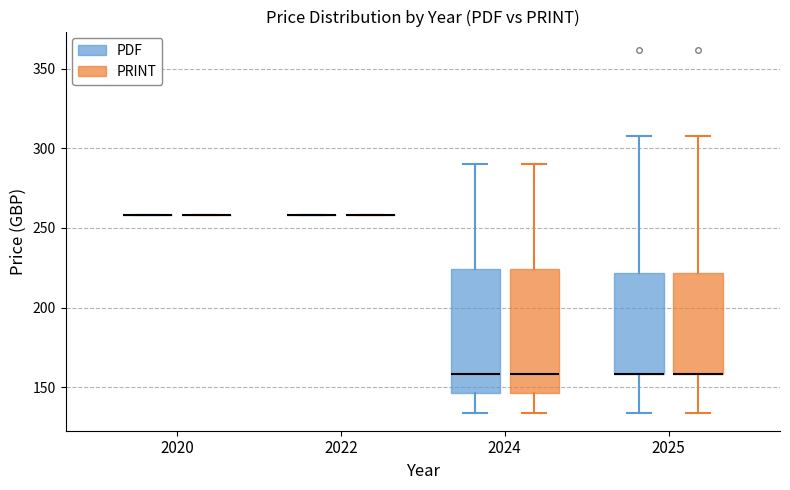

Reading left to right, read every box against the y-axis: the position of its median line, the range the box covers, and the ends of its whiskers. The values are not printed on the chart, so give them approximately, as read against the axis.

2020 (PDF): box collapsed to a line at 260, whiskers 260 to 260
2020 (PRINT): box collapsed to a line at 260, whiskers 260 to 260
2022 (PDF): box collapsed to a line at 260, whiskers 260 to 260
2022 (PRINT): box collapsed to a line at 260, whiskers 260 to 260
2024 (PDF): median 160, box 145 to 225, whiskers 135 to 290
2024 (PRINT): median 160, box 145 to 225, whiskers 135 to 290
2025 (PDF): median 160 (drawn on the box's lower edge), box 160 to 220, whiskers 135 to 310
2025 (PRINT): median 160 (drawn on the box's lower edge), box 160 to 220, whiskers 135 to 310